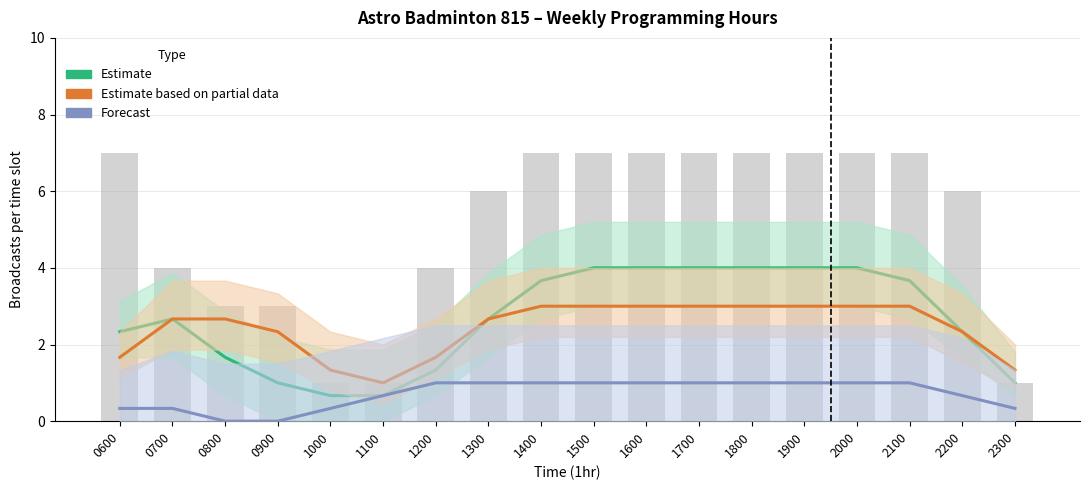

Which series changed the most between 0700 and 1100?

Estimate